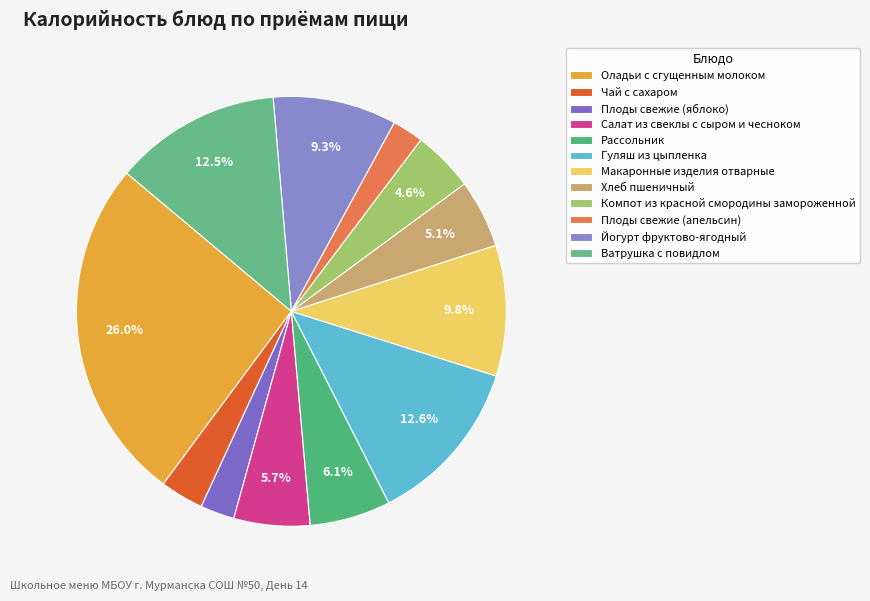

How many slices are in this pie chart?

12